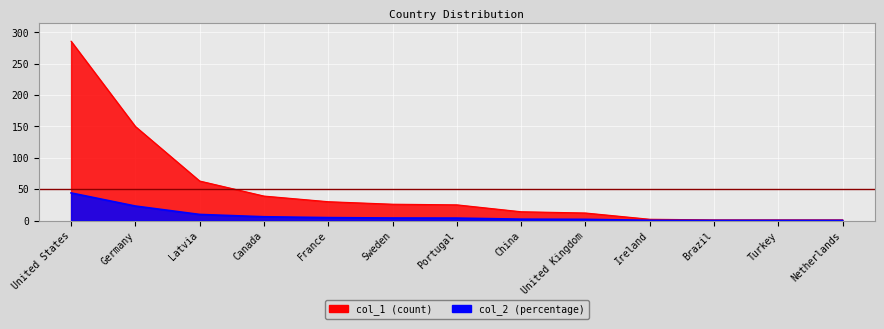

Reading left to right, transcribe all the data shown in this chart.

col_1: 286.0	150.0	63.0	39.0	30.0	26.0	25.0	14.0	12.0	2.0	1.0	1.0	1.0
col_2: 44.0	23.1	9.7	6.0	4.6	4.0	3.9	2.1	1.9	0.3	0.1	0.1	0.1